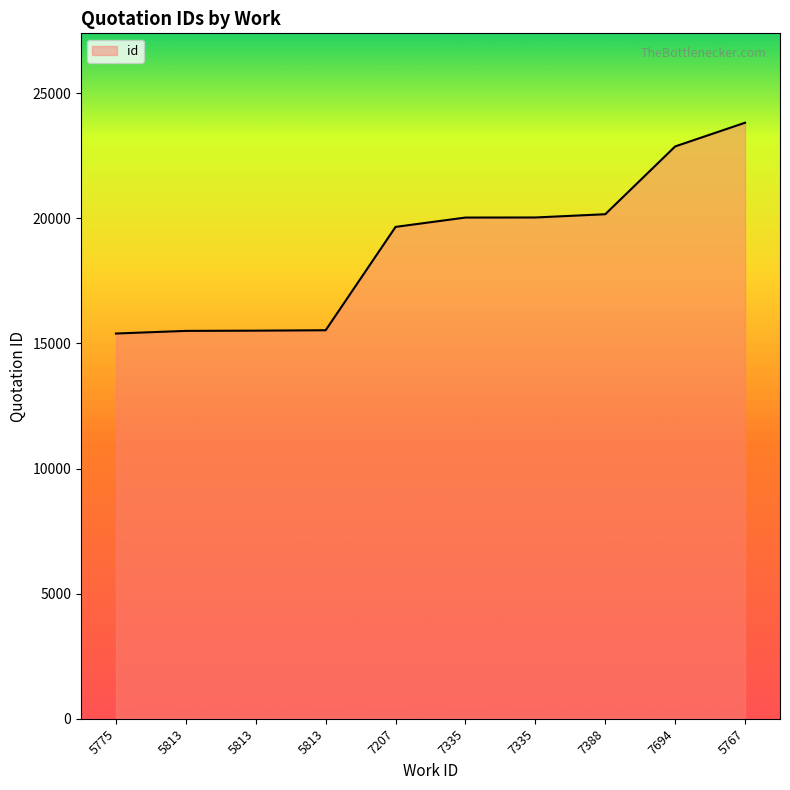

Reading left to right, list all the values displayed in this chart.

5775=15397	5813=15502	5813=15511	5813=15528	7207=19659	7335=20032	7335=20035	7388=20165	7694=22875	5767=23822